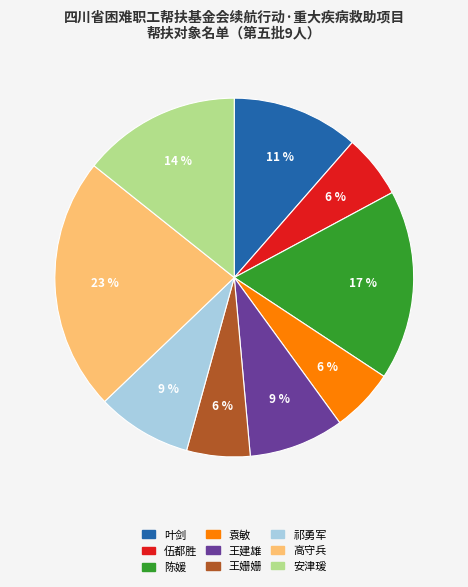

To the nearest percent, what is the difference between the 袁敏 and 陈媛 slice percentages?

11%